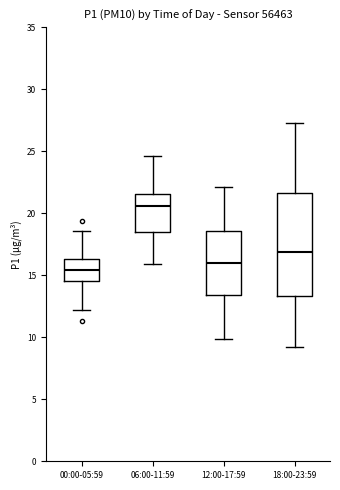

Reading left to right, transcribe this box plot: for each box, give where its median line is, the range the box spans, and where its two whiskers end, as read against the y-axis. The values are not printed on the chart, so give them approximately, as read against the axis.

00:00-05:59: median 15.5, box 14.5 to 16.5, whiskers 12.0 to 18.5
06:00-11:59: median 20.5, box 18.5 to 21.5, whiskers 16.0 to 24.5
12:00-17:59: median 16.0, box 13.5 to 18.5, whiskers 10.0 to 22.0
18:00-23:59: median 17.0, box 13.5 to 21.5, whiskers 9.0 to 27.5